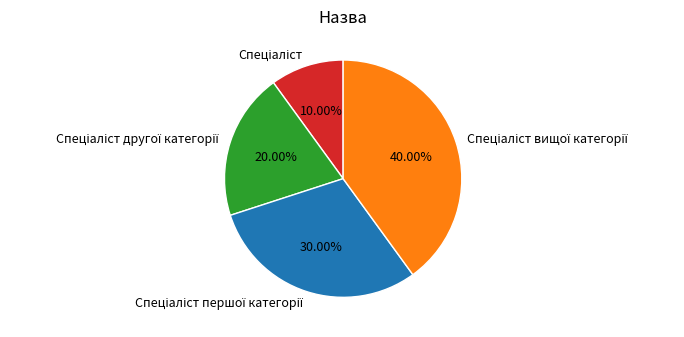

Does any single category account for the majority?

No